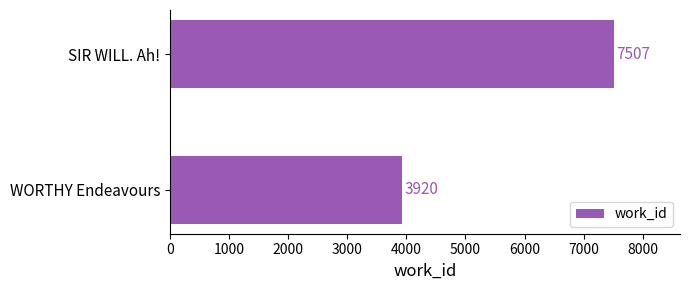

What is the greatest value displayed?

7507